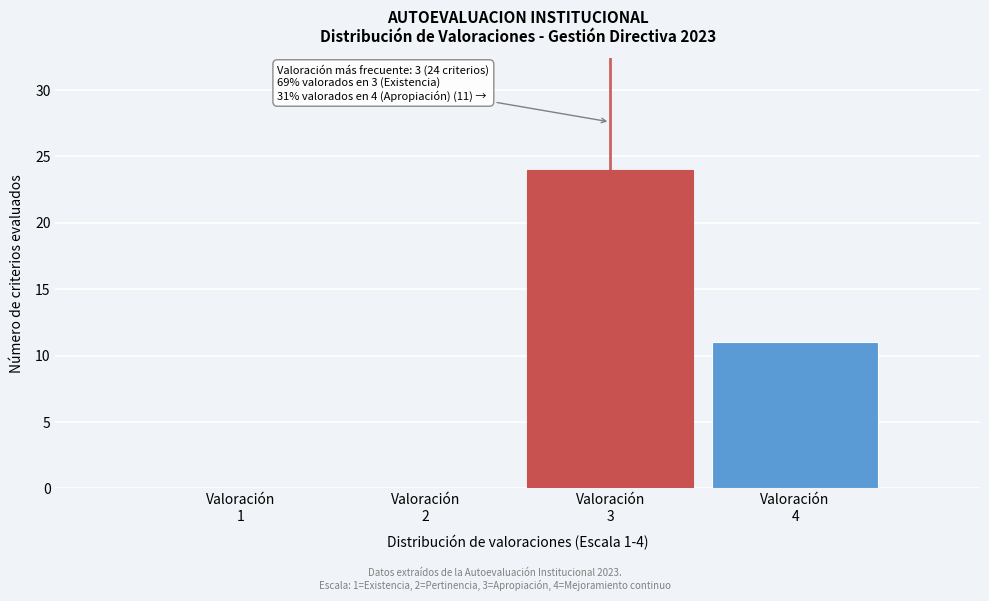

What is the maximum value shown in the chart?

24